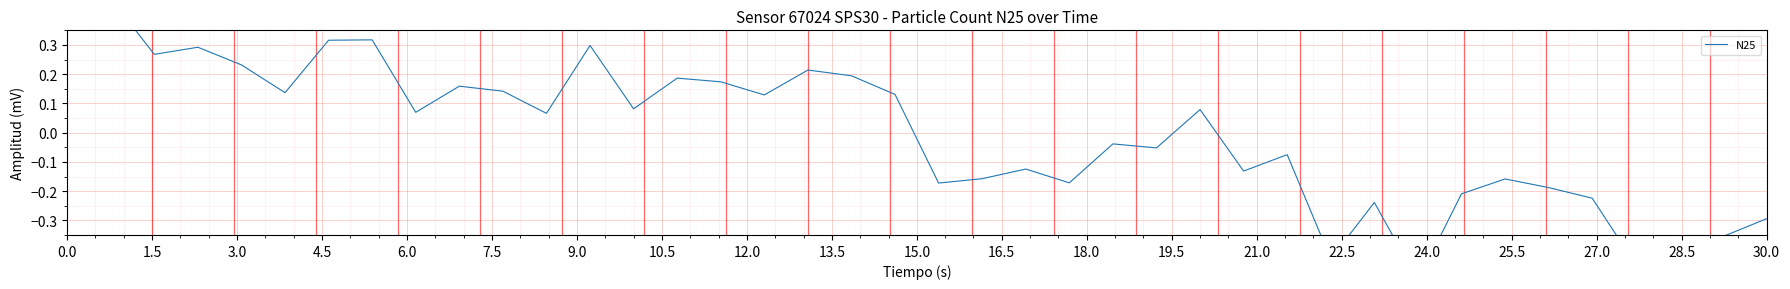

The chart shows a value of 0.1 at 7.5. True or false?

False